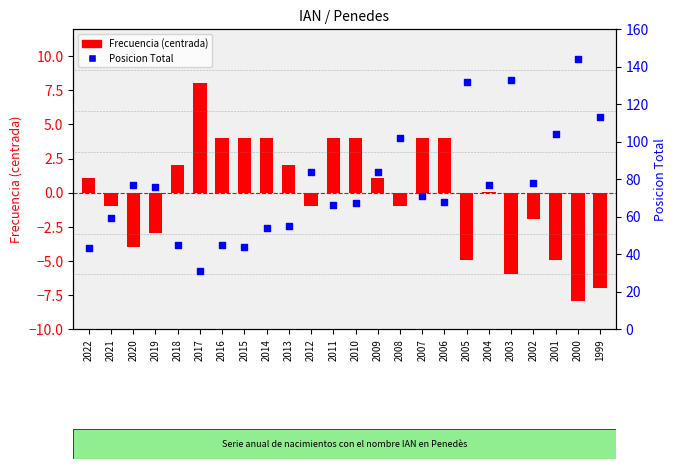

Which series reaches the minimum Y coordinate?

Frecuencia (centrada)